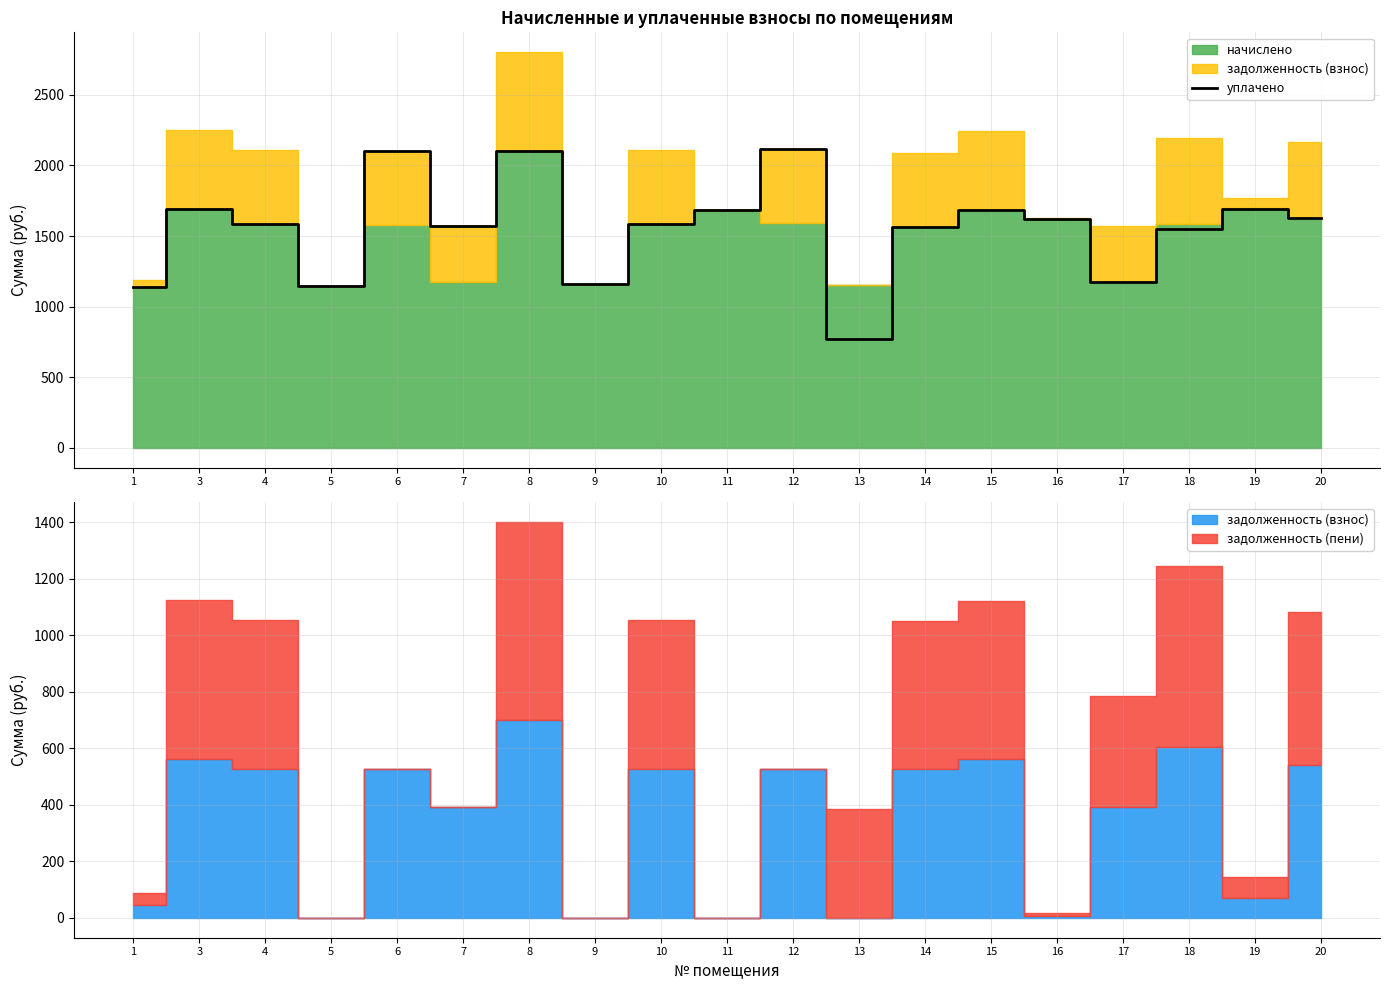

True or false: there are more than 0 points higher than both neighbors.

True